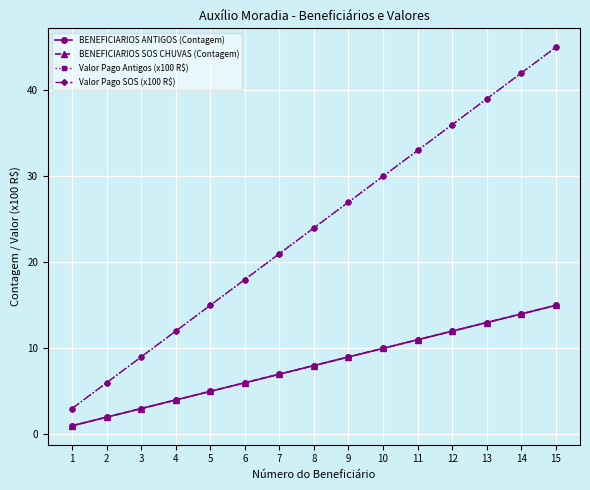

What is the value of the Valor Pago Antigos (x100 R$) point at the 6th from the left?

18